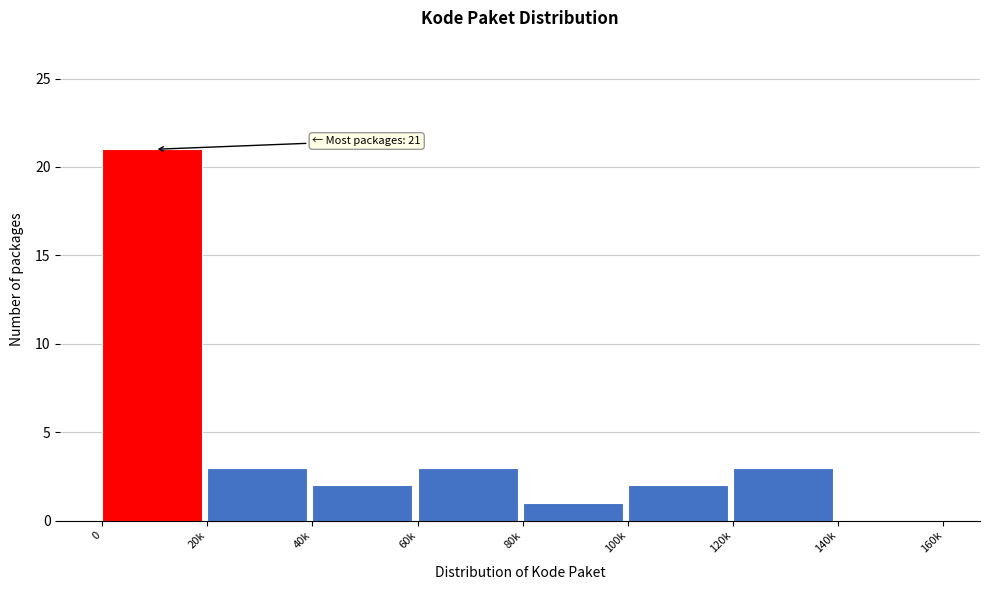

Reading left to right, list all the values displayed in this chart.

0=21	20k=3	40k=2	60k=3	80k=1	100k=2	120k=3	140k=0